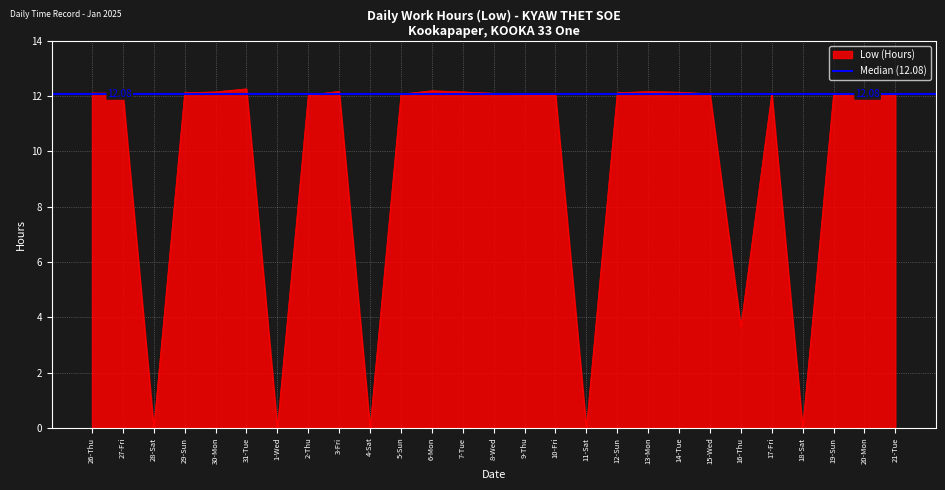

What is the ratio of the value at 8-Wed to the value at 19-Sun?

1.0